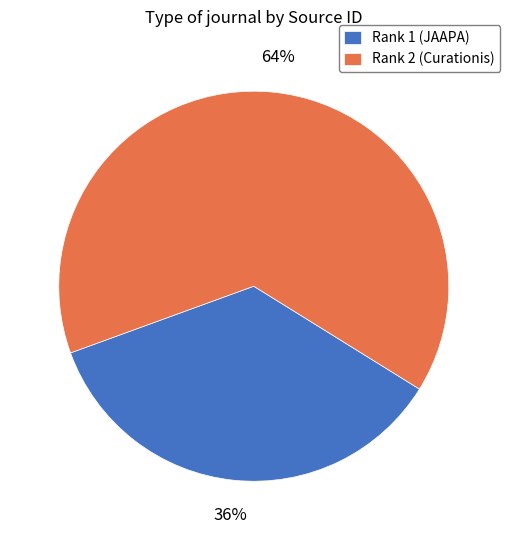

Combined, do Rank 1 (JAAPA) and Rank 2 (Curationis) account for over 50%?

Yes